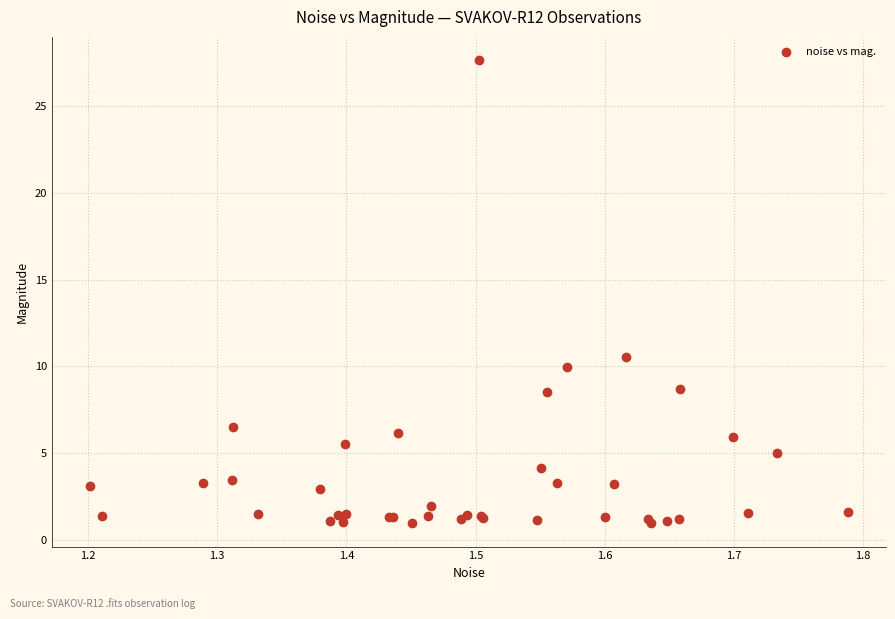

What Y value in the scatter plot is closest to 14?

10.6